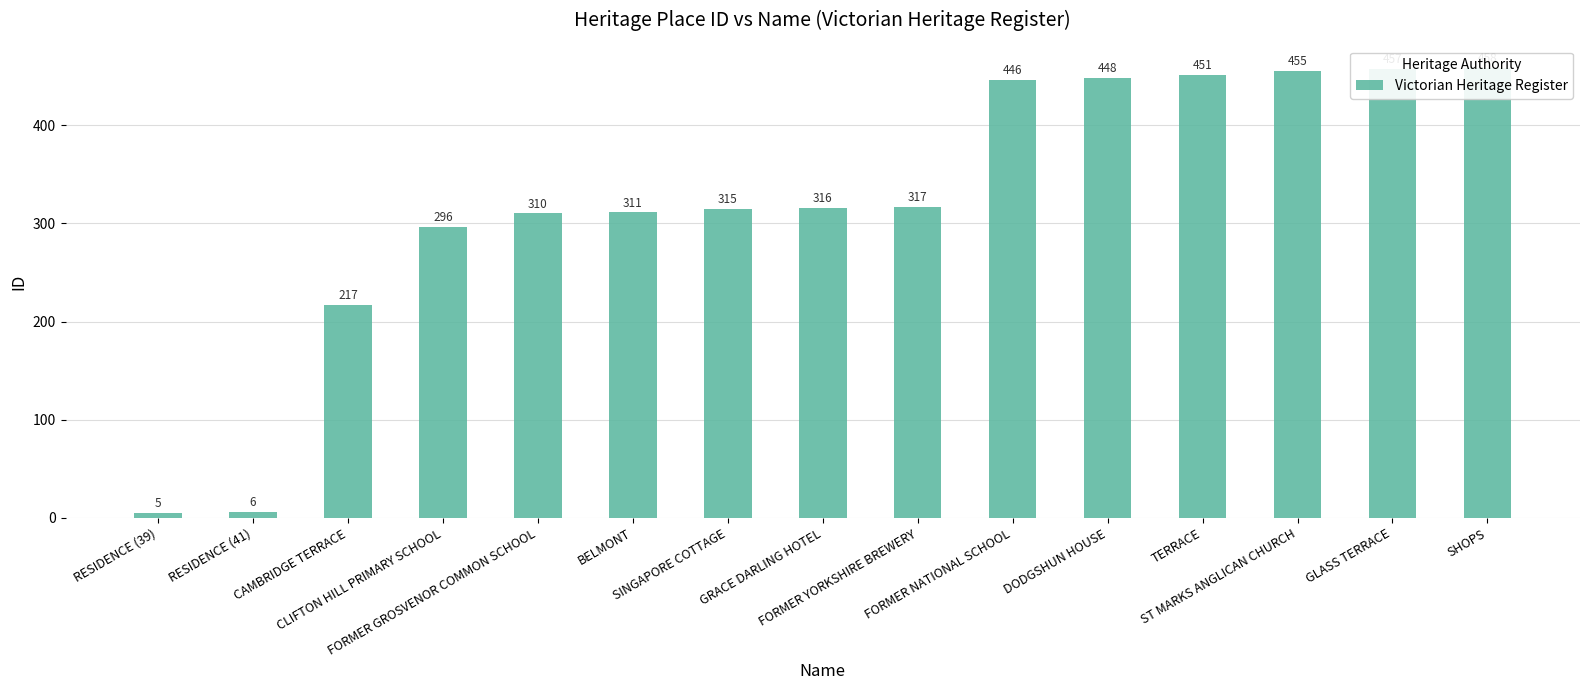

Which has a higher value, FORMER YORKSHIRE BREWERY or GRACE DARLING HOTEL?

FORMER YORKSHIRE BREWERY